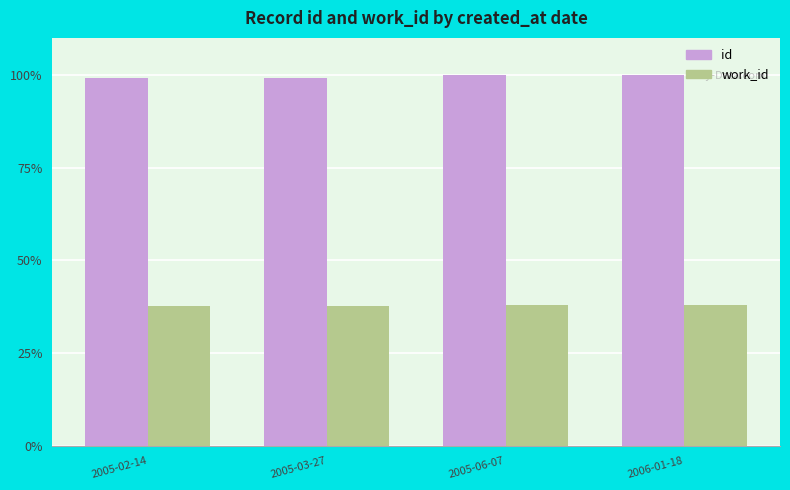

List the series in order of their peak value, highest first.

id, work_id